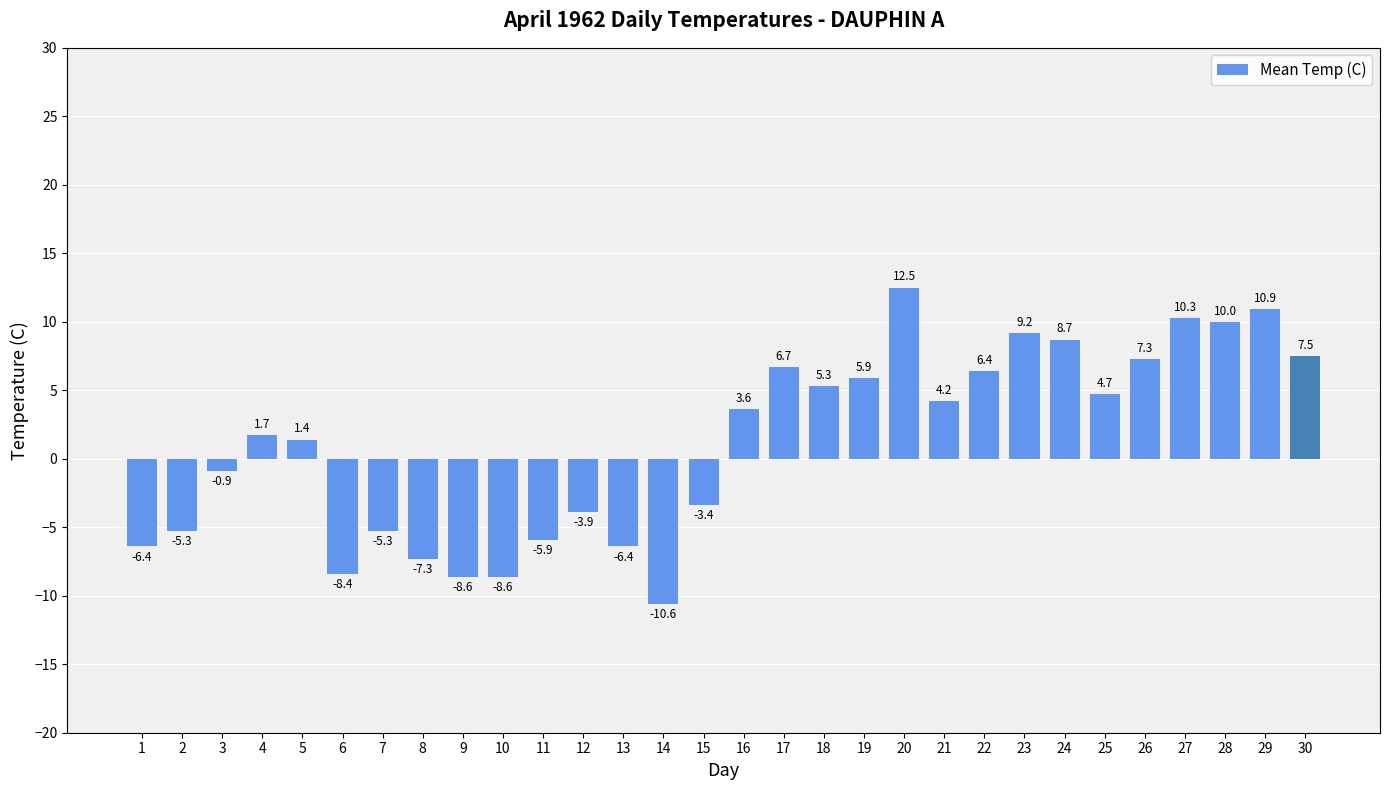

What is the difference between the maximum and minimum values?

23.1